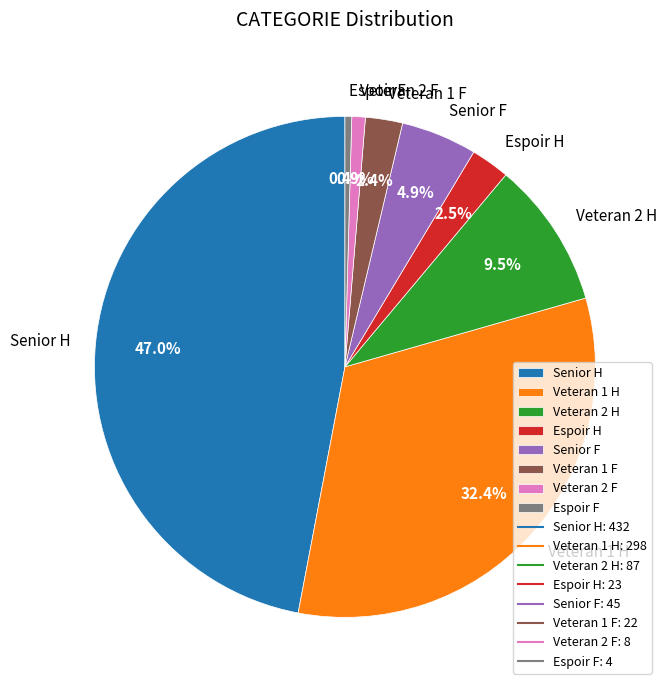

Which slice is the largest?

Senior H